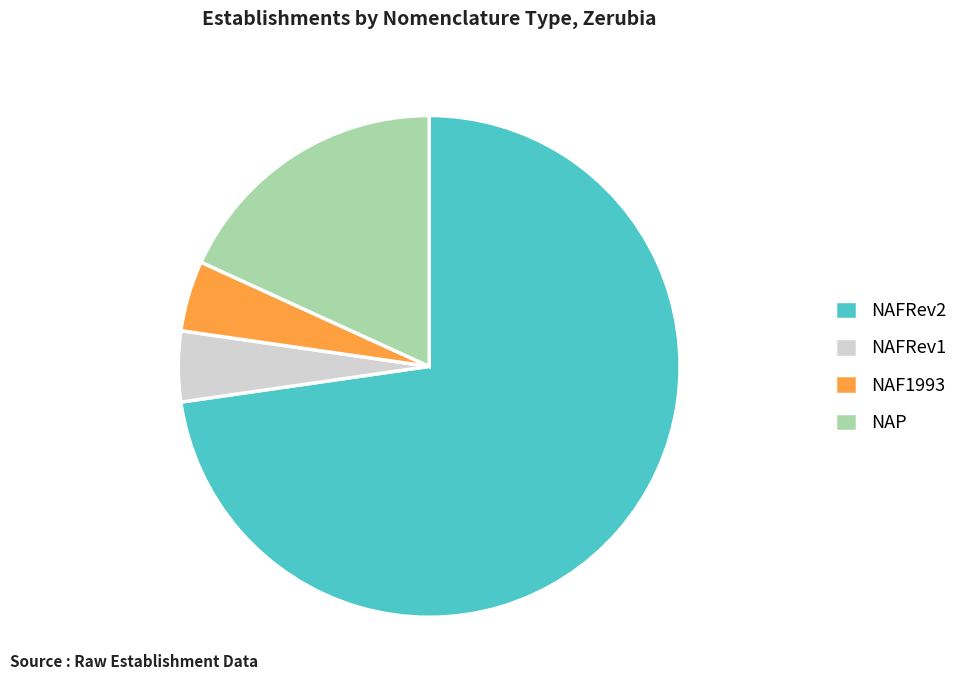

True or false: NAP accounts for 11% of the total.

False